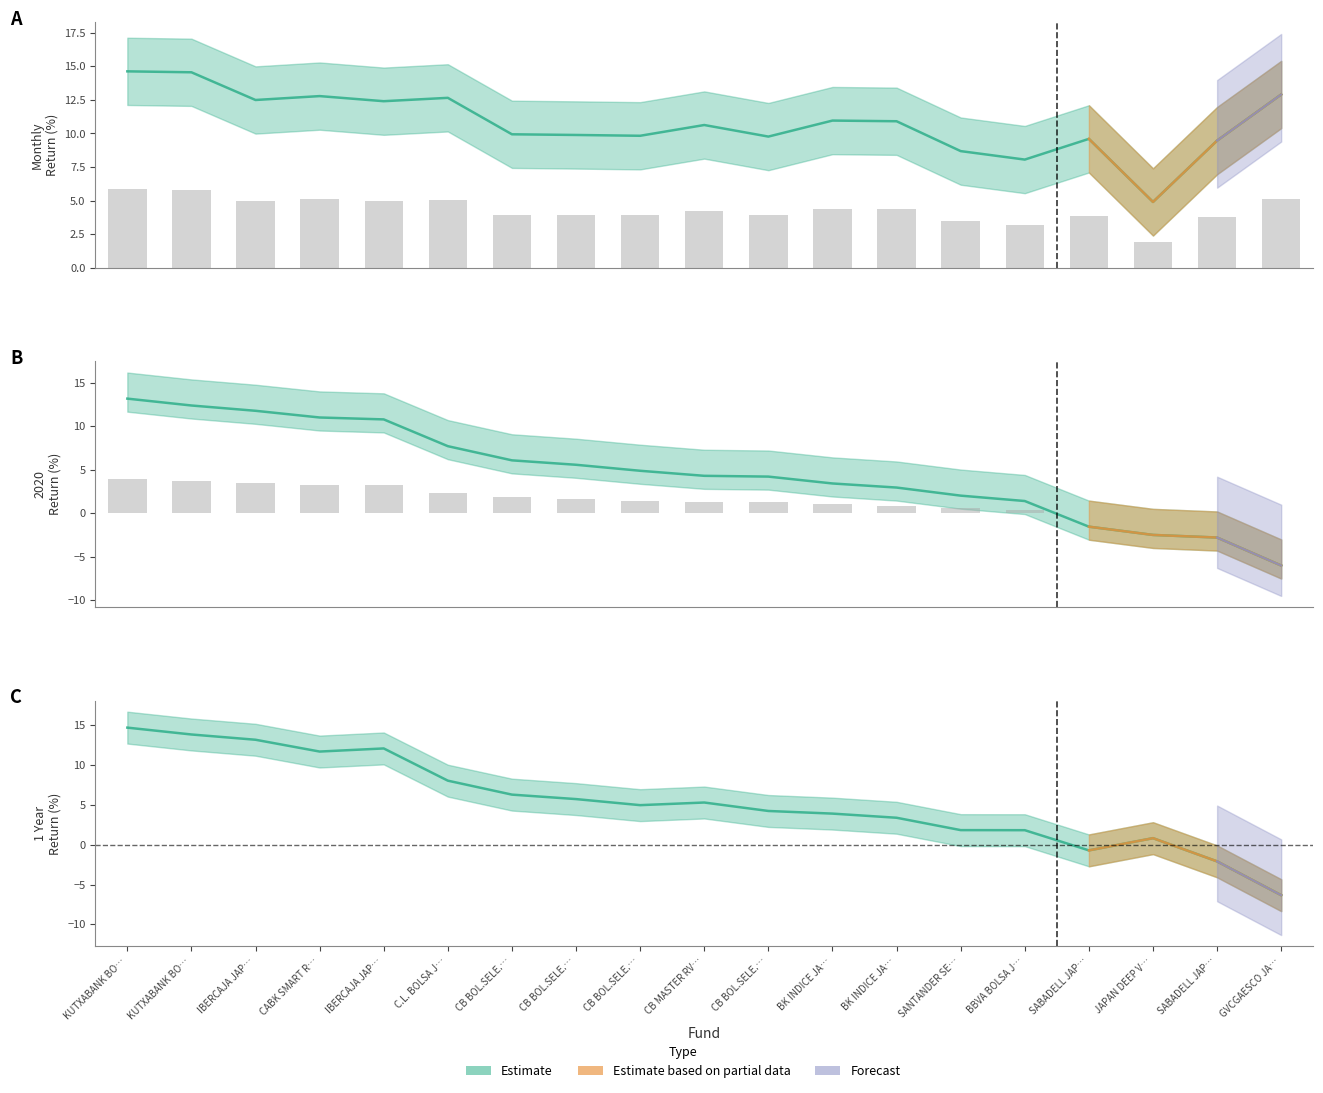

What is the difference between the Monthly Return (%) values at BK INDICE JA… and SABADELL JAP…?

1.4